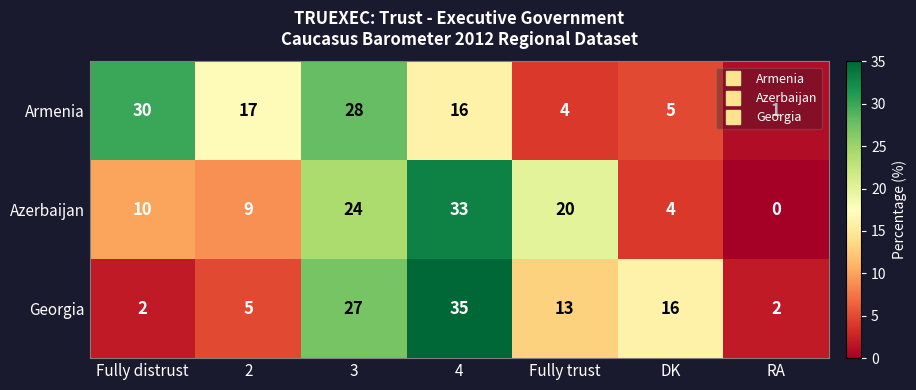

Is the value of Armenia at DK greater than the value of Azerbaijan at DK?

Yes